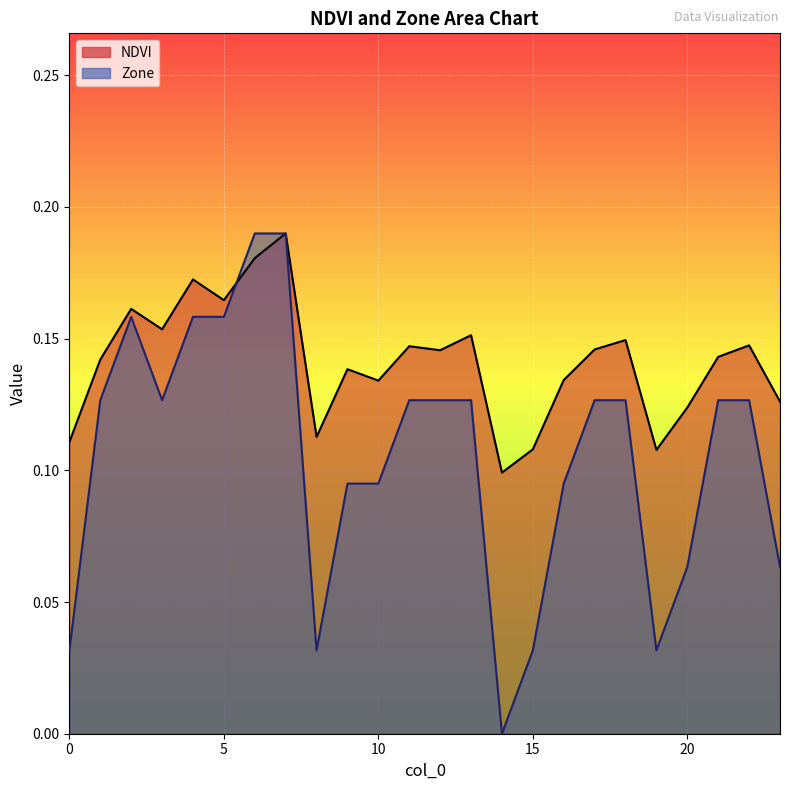

At how many categories does at least one series exceed 0?

24